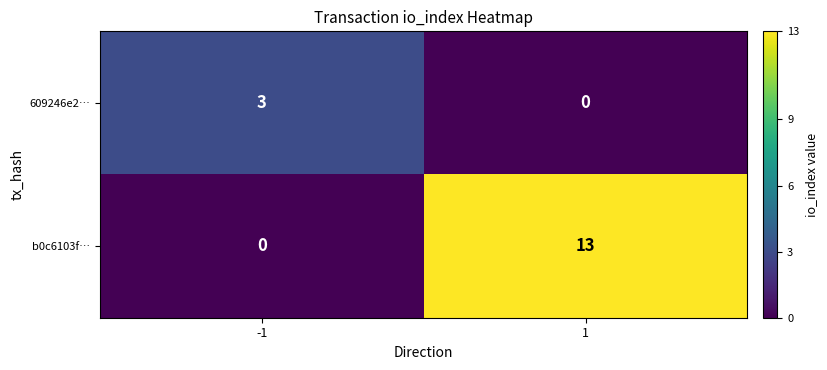

The value of b0c6103f… at -1 is -6. True or false?

False